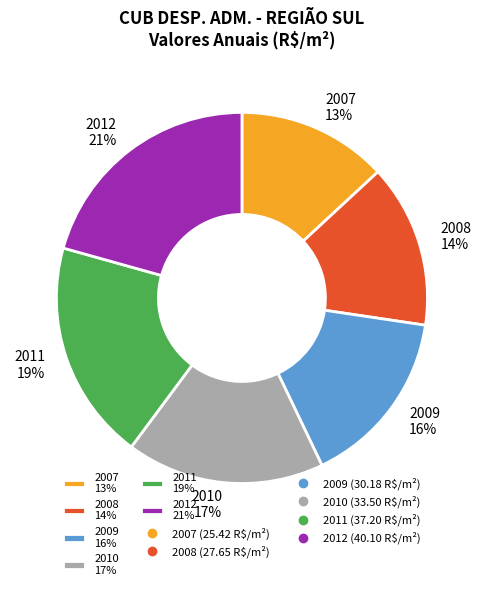

How many segments does this pie chart have?

6